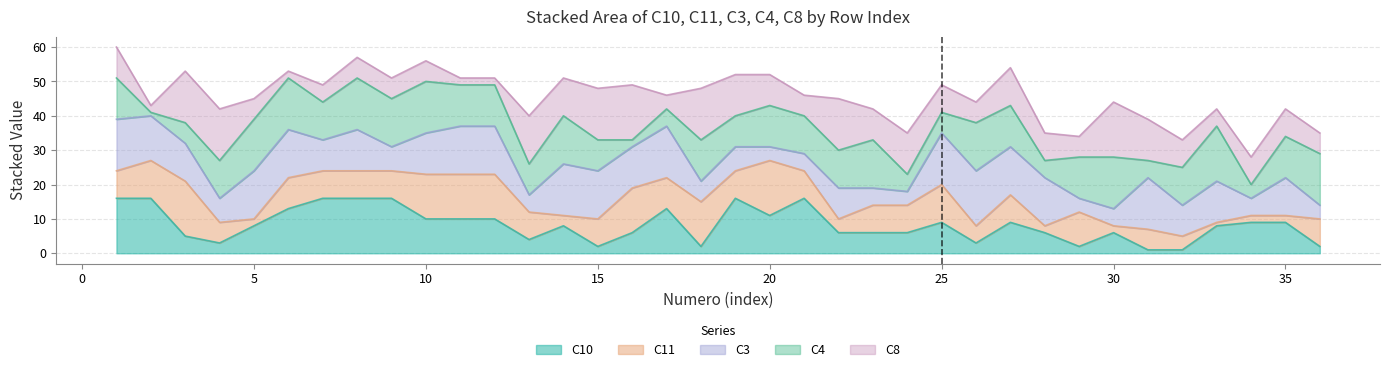

Which category has the lowest value in the C8 series?

2